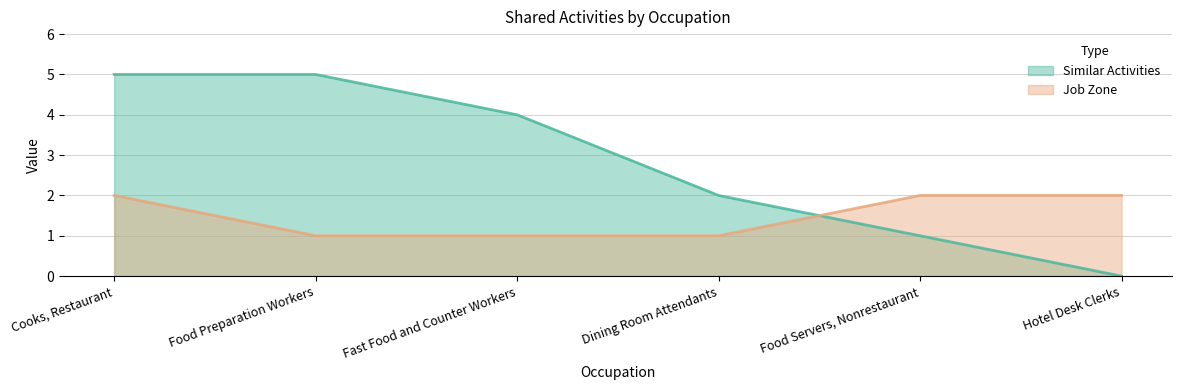

Which series ends up on top after the final intersection of Similar Activities and Job Zone?

Job Zone